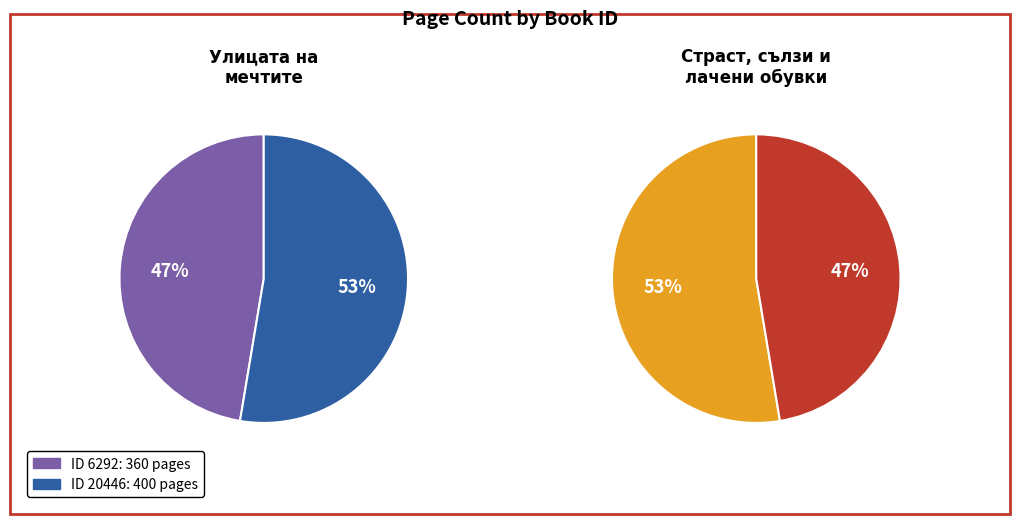

What is the change in value from 6292 to 20446?

+40